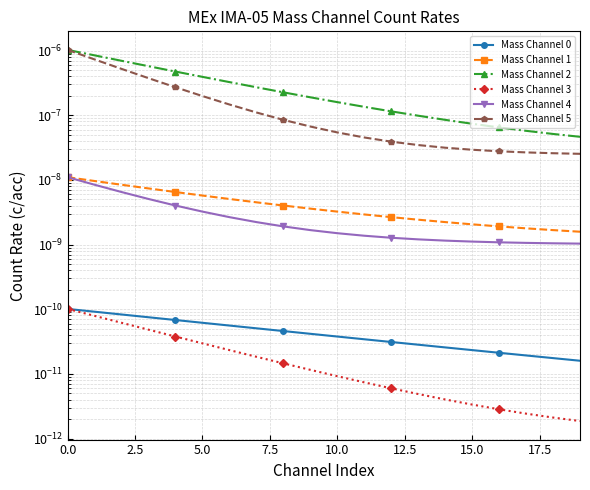

What is the label of the 16th point from the right?

10.0